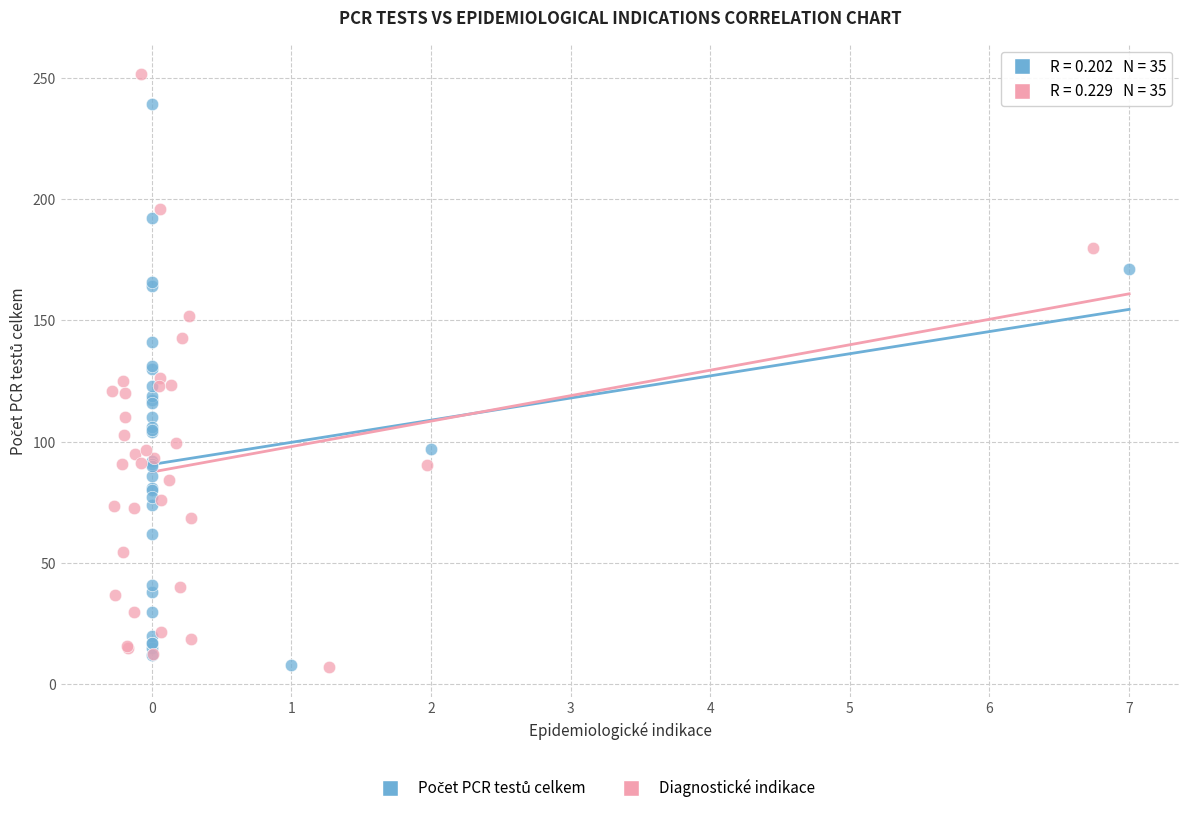

Which series has the largest Y range (max minus min)?

Diagnostické indikace